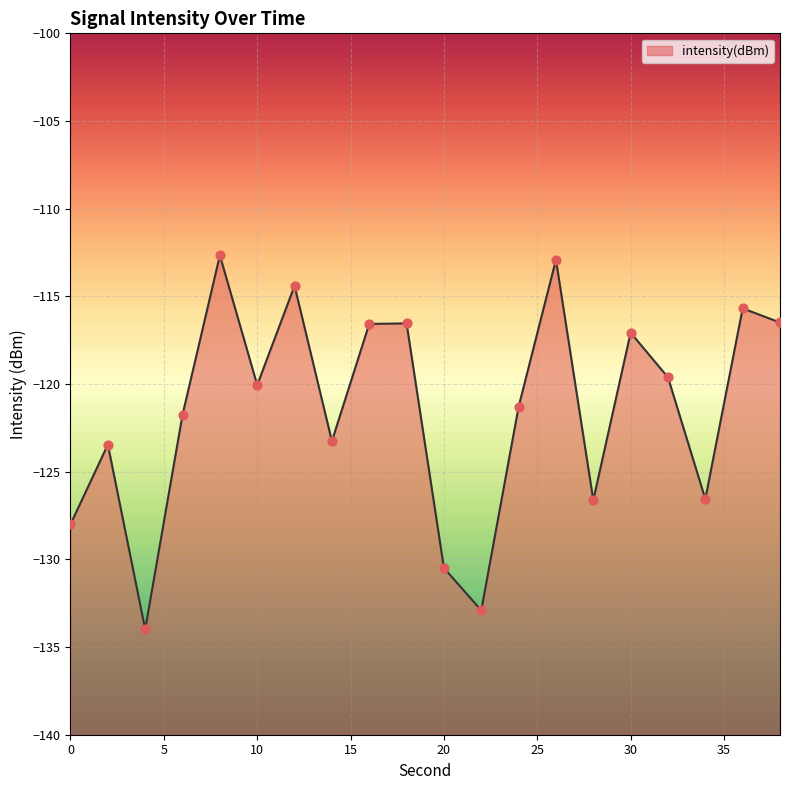

Which has a higher value, 16 or 34?

16